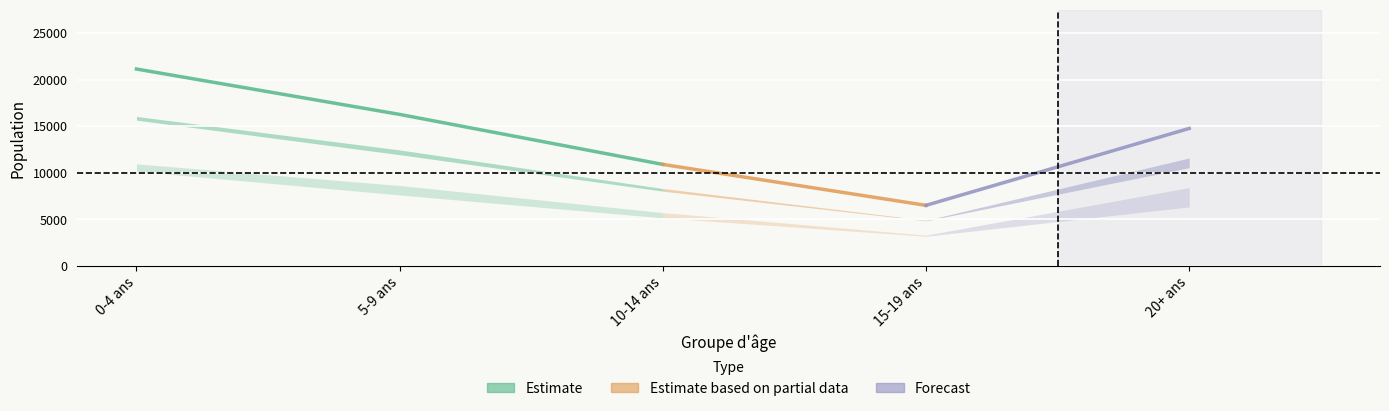

At which label is Hommes closest to 7137?

20+ ans